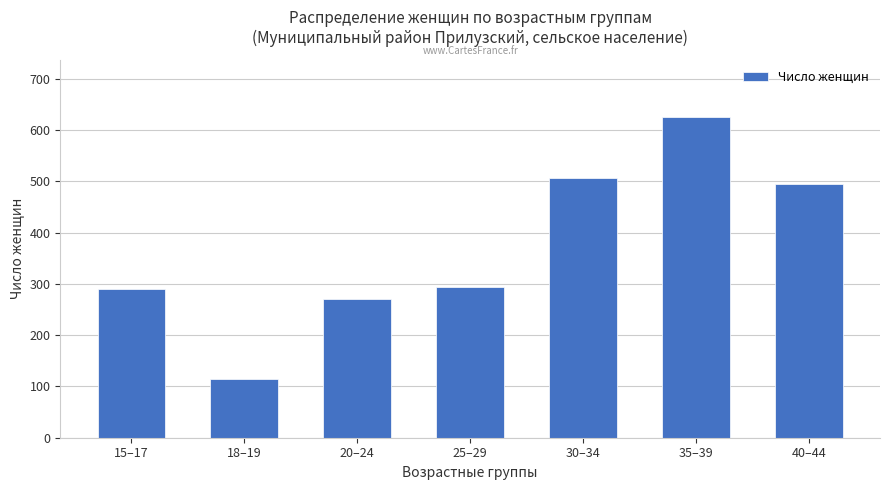

What is the label of the 5th bar from the left?

30–34